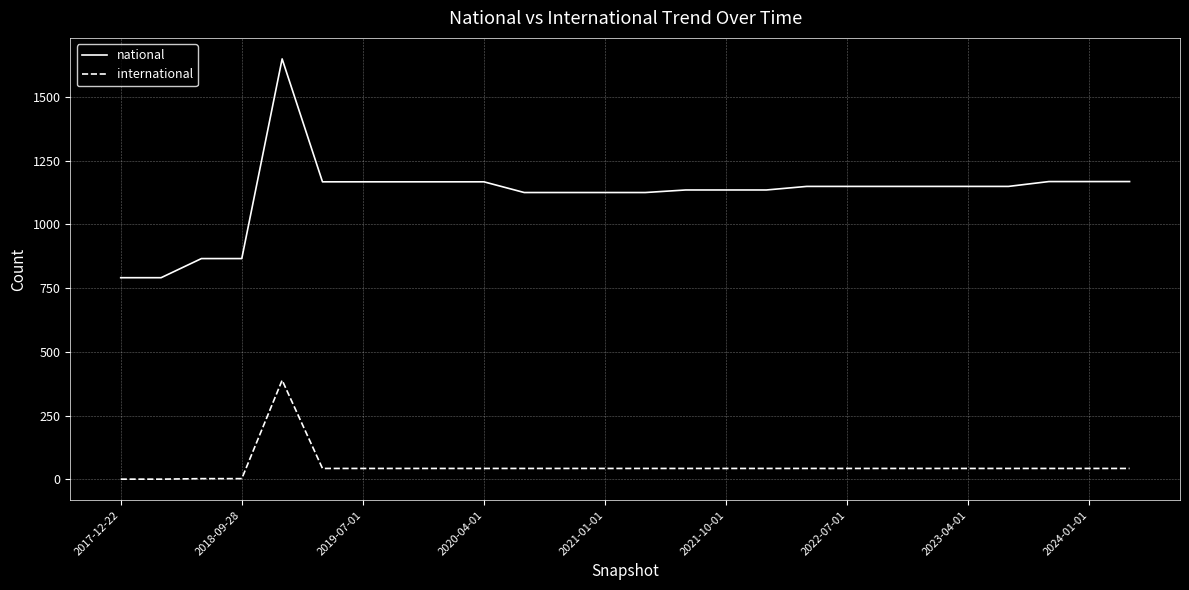

What is the difference between the maximum and minimum values in the international series?

388